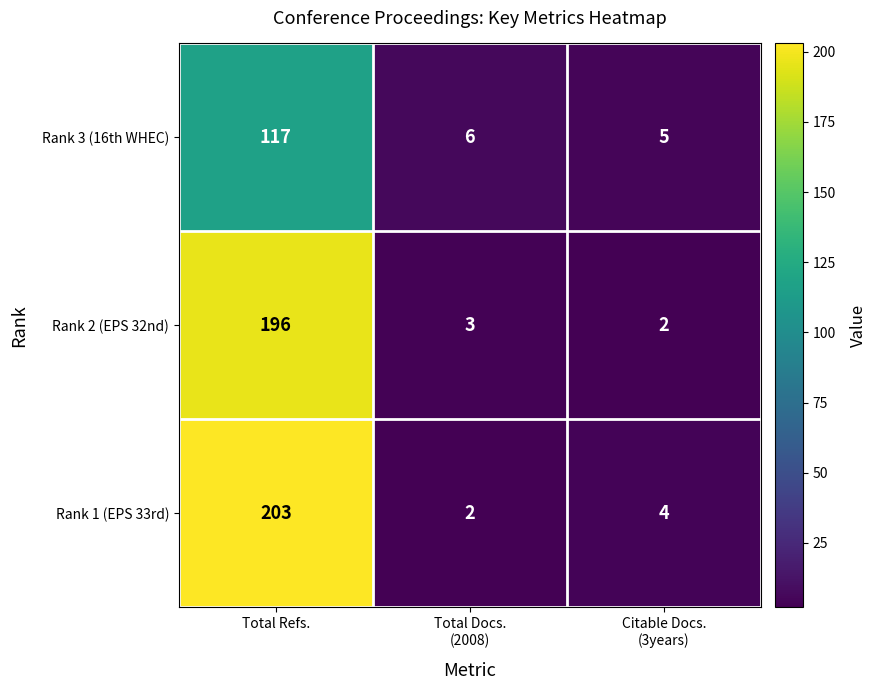

How many data points in Rank 3 (16th WHEC) are less than 6?

1